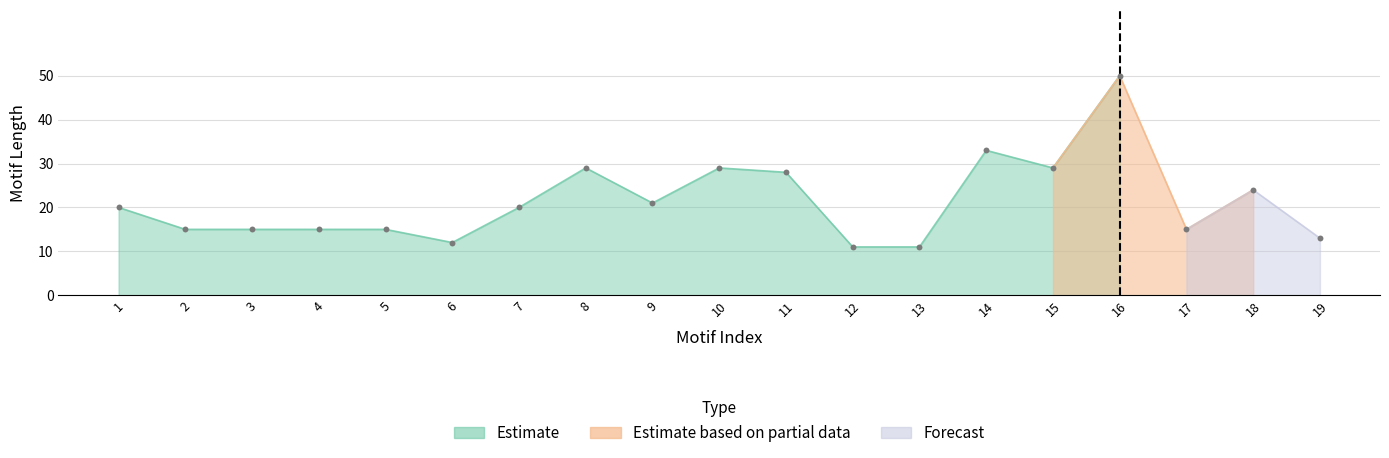

What are all the series names shown in the legend?

Estimate, Estimate based on partial data, Forecast